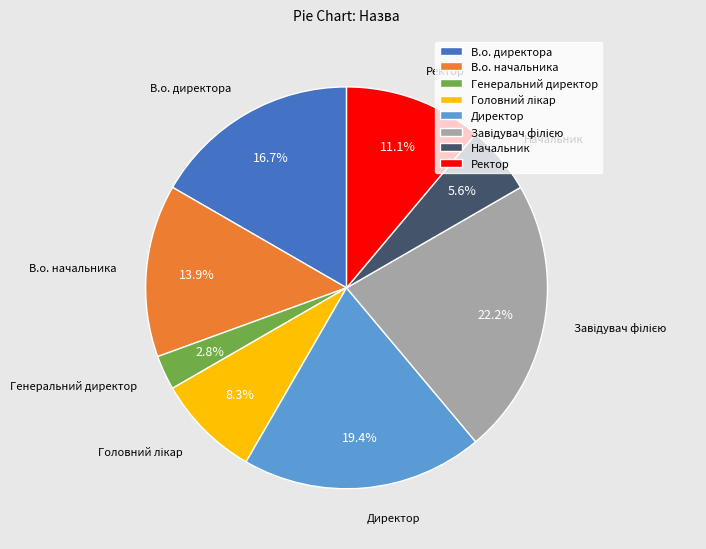

Approximately how many times larger is the value at Ректор compared to В.о. директора?

0.7